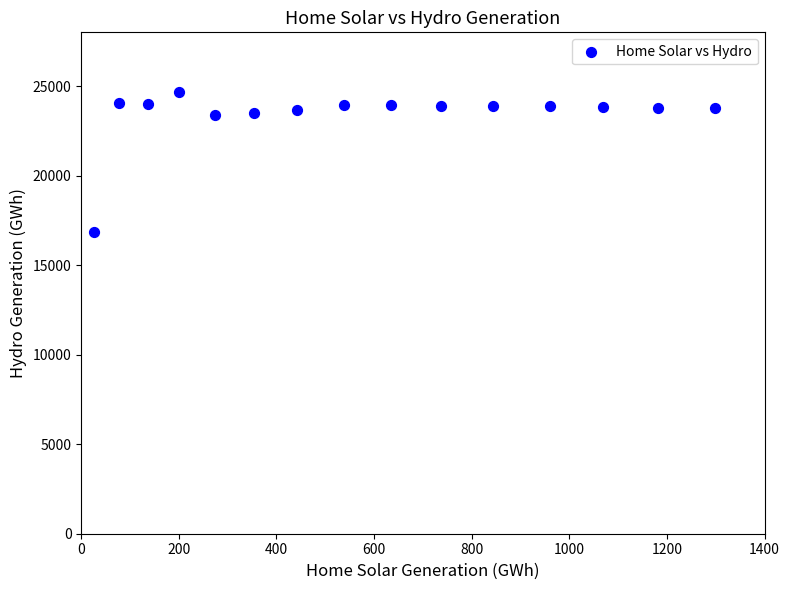

What is the range of Y values (max minus min)?

7823.4